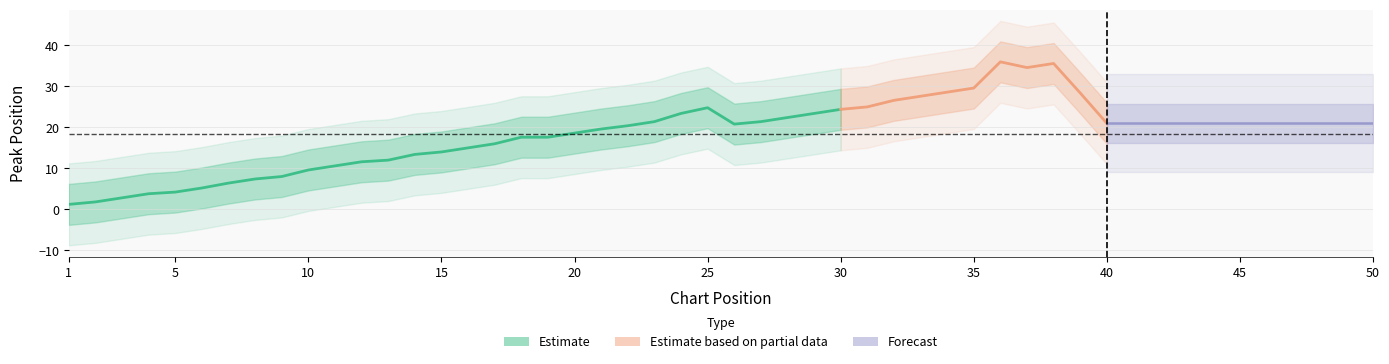

True or false: Peak Position has a value of 5 at 5.

True